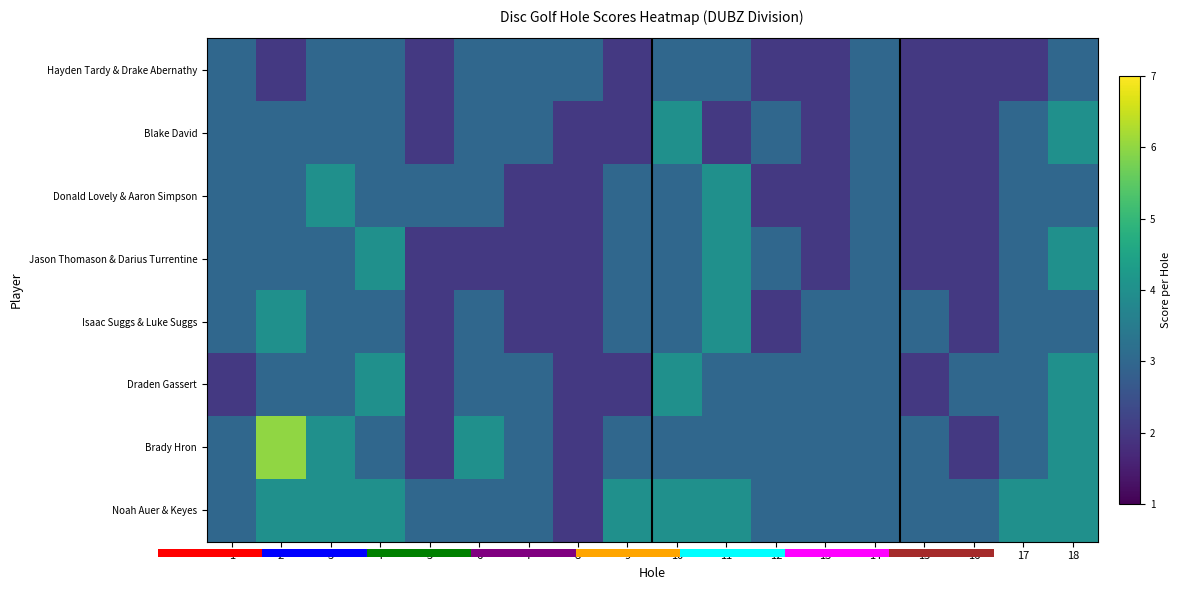

Count the Noah Auer & Keyes values in the range 3 to 4.

17